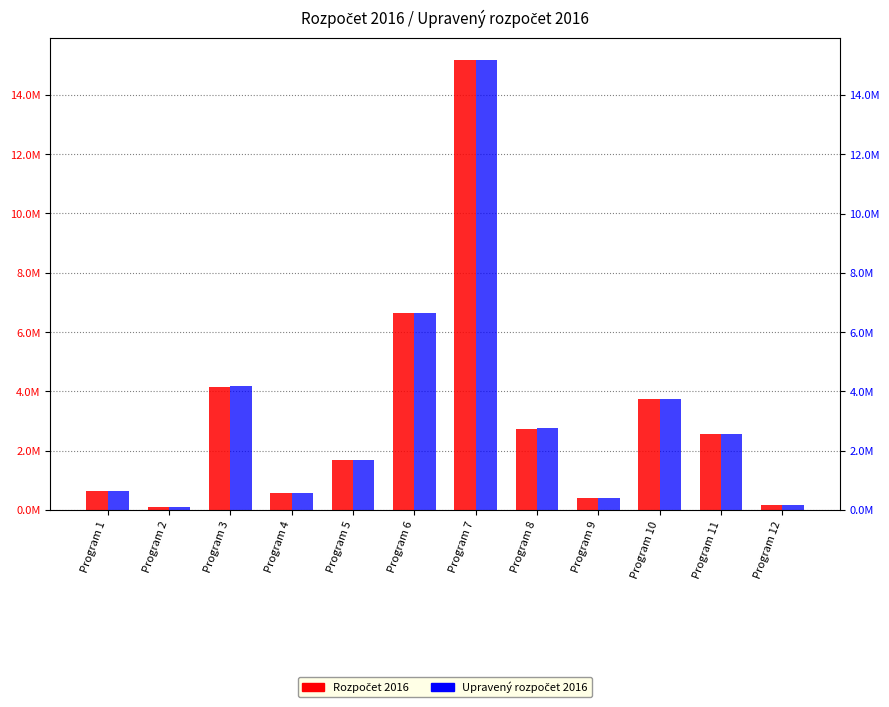

Which series has the widest spread of values?

Upravený rozpočet 2016